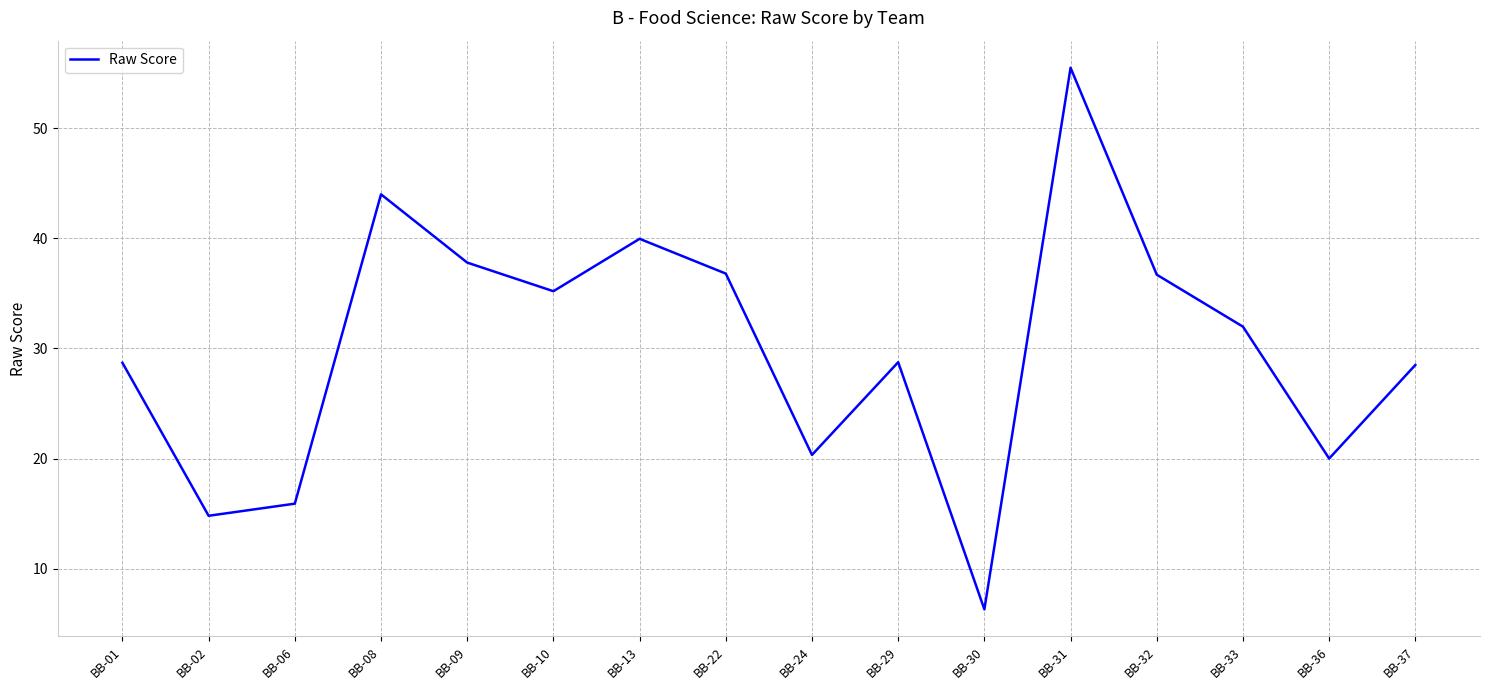

What value does the data have at BB-13?

40.0